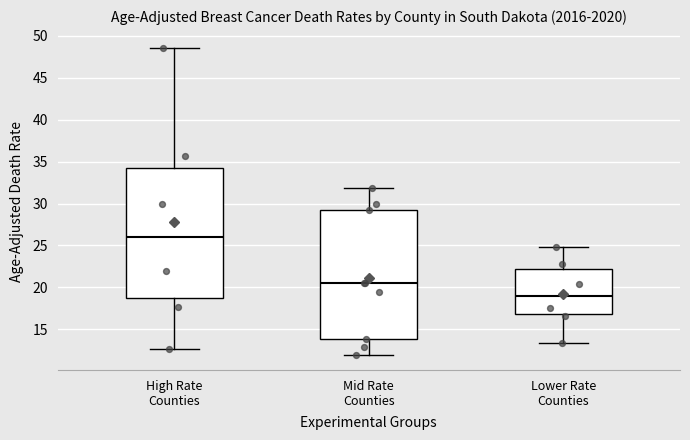

Which box has the lowest median line?

Lower Rate Counties